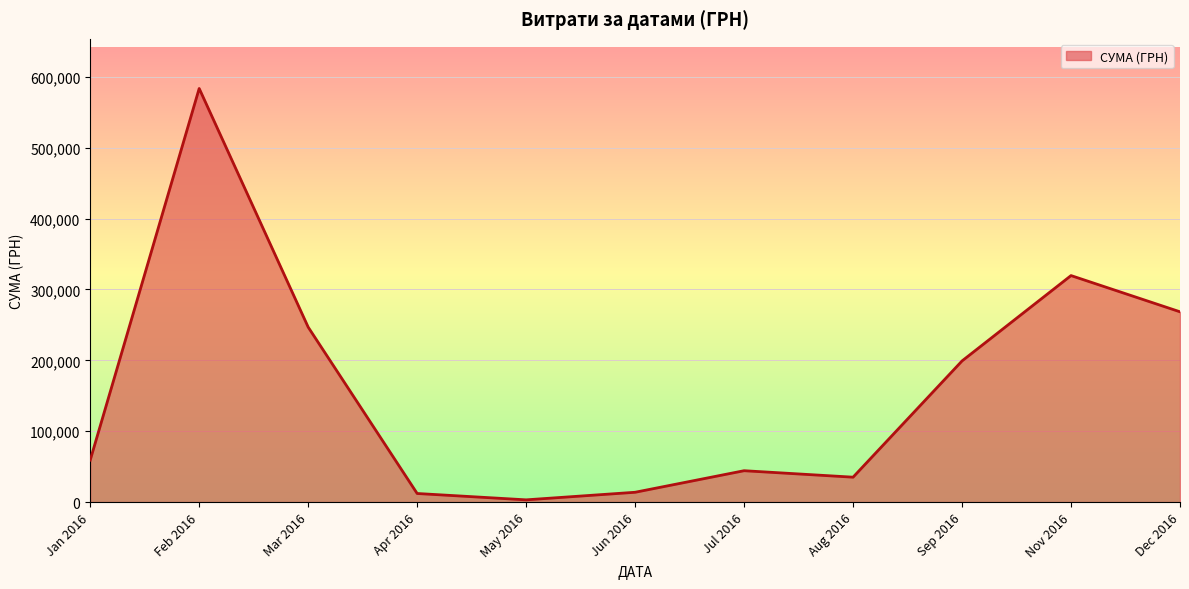

Between Dec 2016 and Feb 2016, which is larger?

Feb 2016